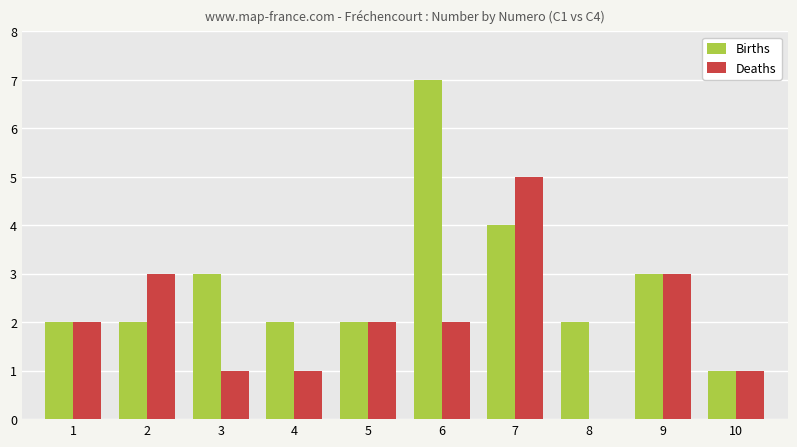

How many positive values does the Deaths series have?

9